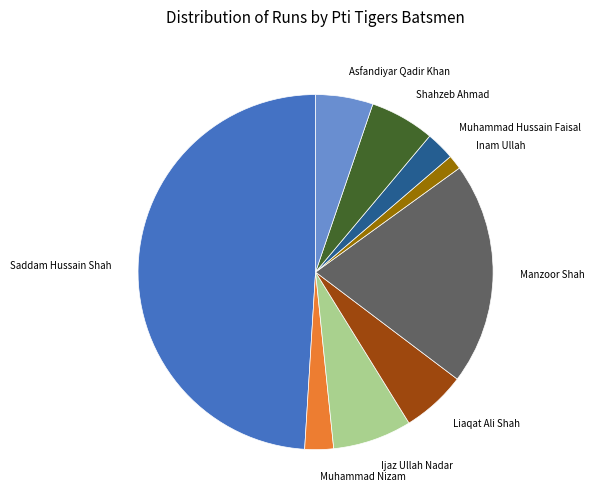

Is there a majority slice in this chart?

No